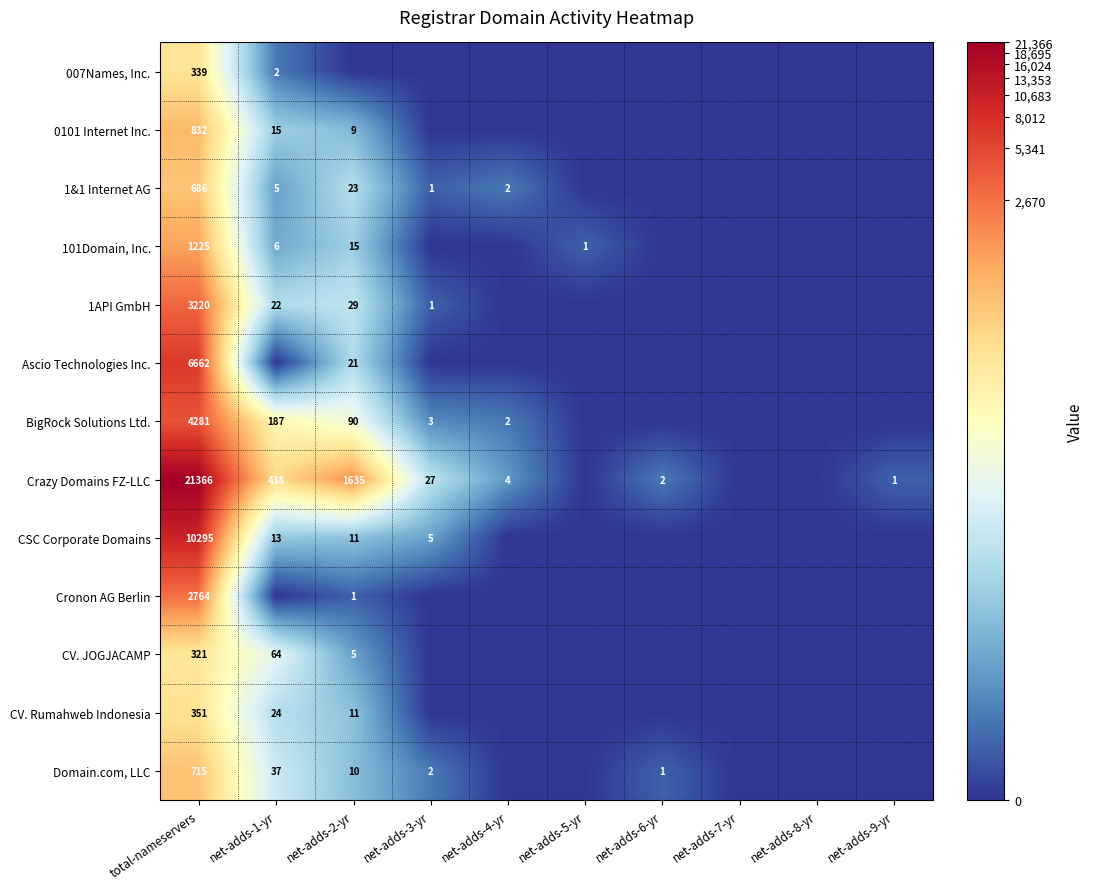

True or false: Cronon AG Berlin has a value of 1 at net-adds-2-yr.

True